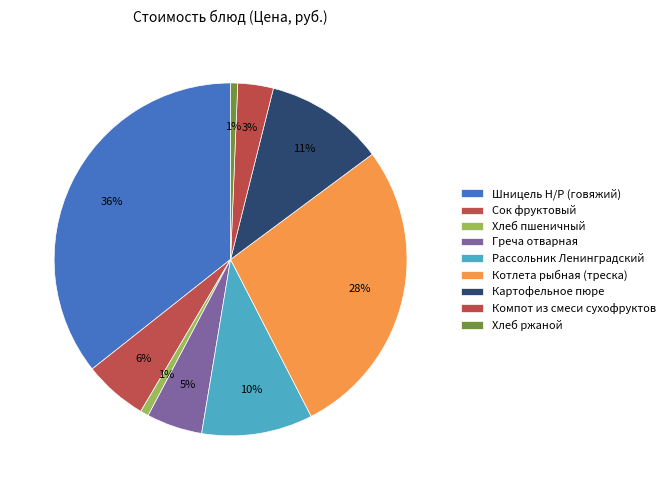

How many segments does this pie chart have?

9